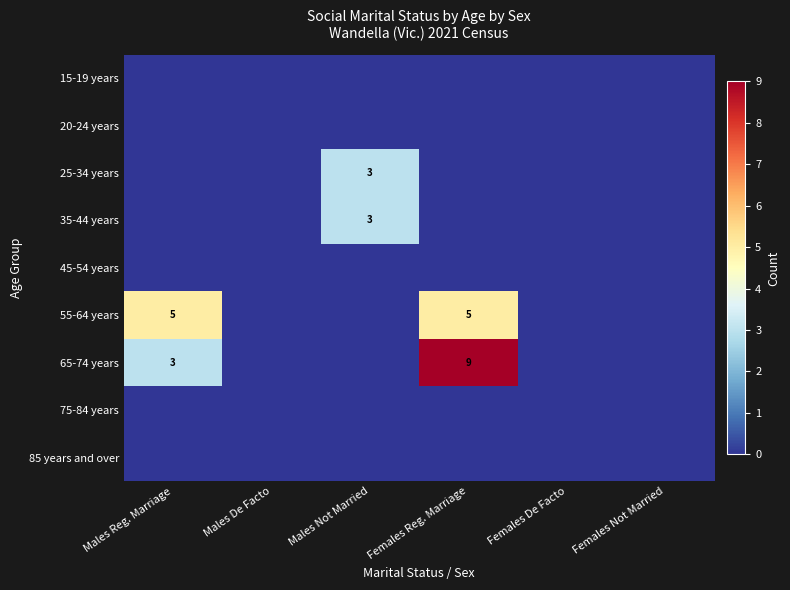

What is the approximate value of 35-44 years at Males Not Married?

3